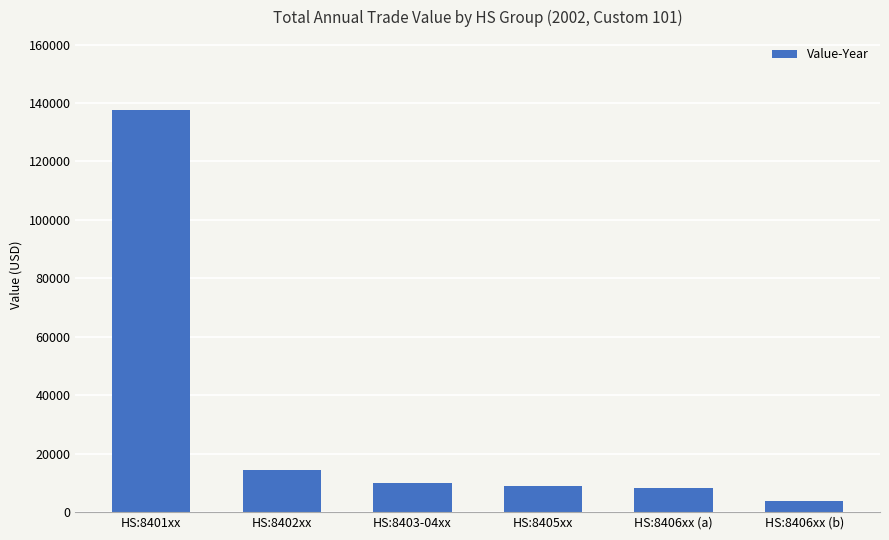

What is the label of the 5th bar from the right?

HS:8402xx